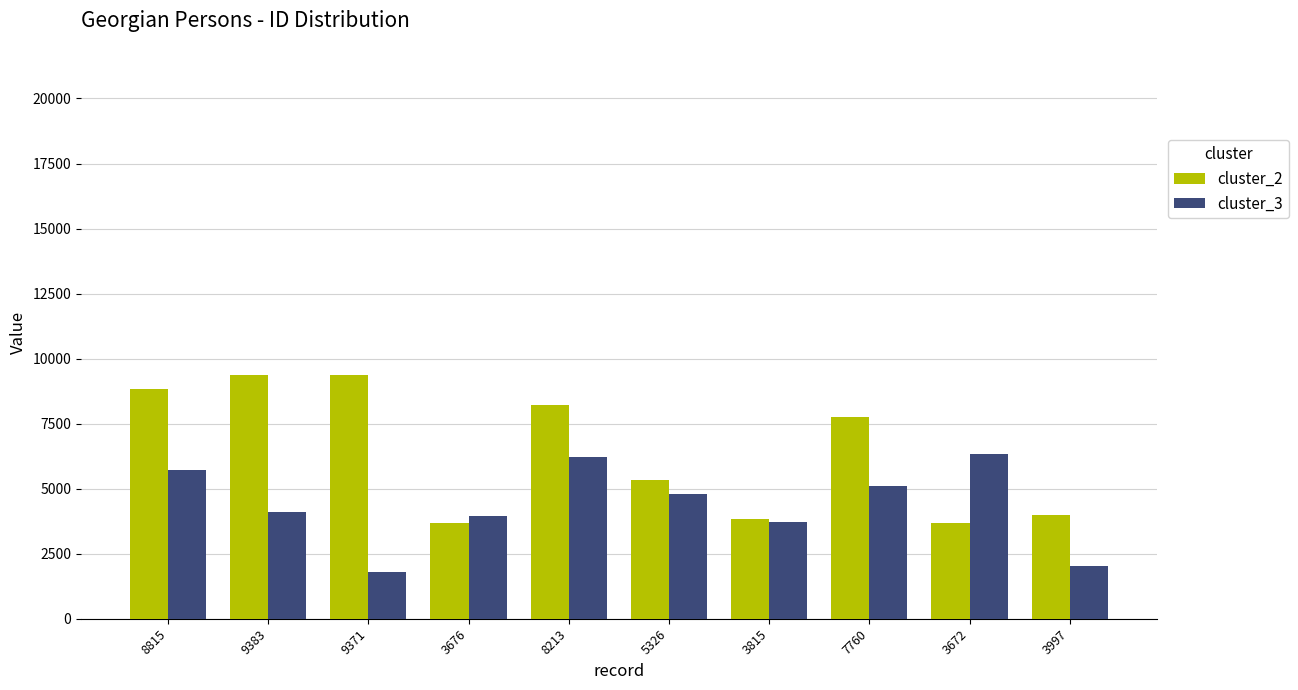

What is the difference between the maximum and minimum values in the cluster_3 series?

4560